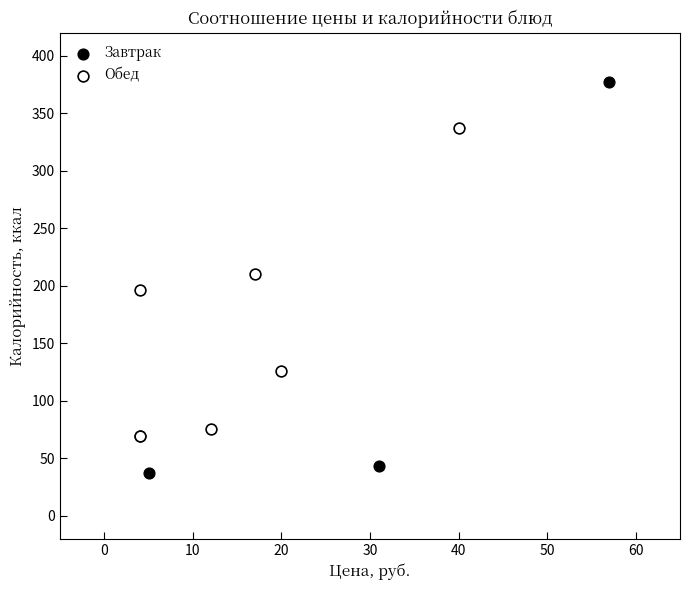

Which series has the largest Y range (max minus min)?

Завтрак